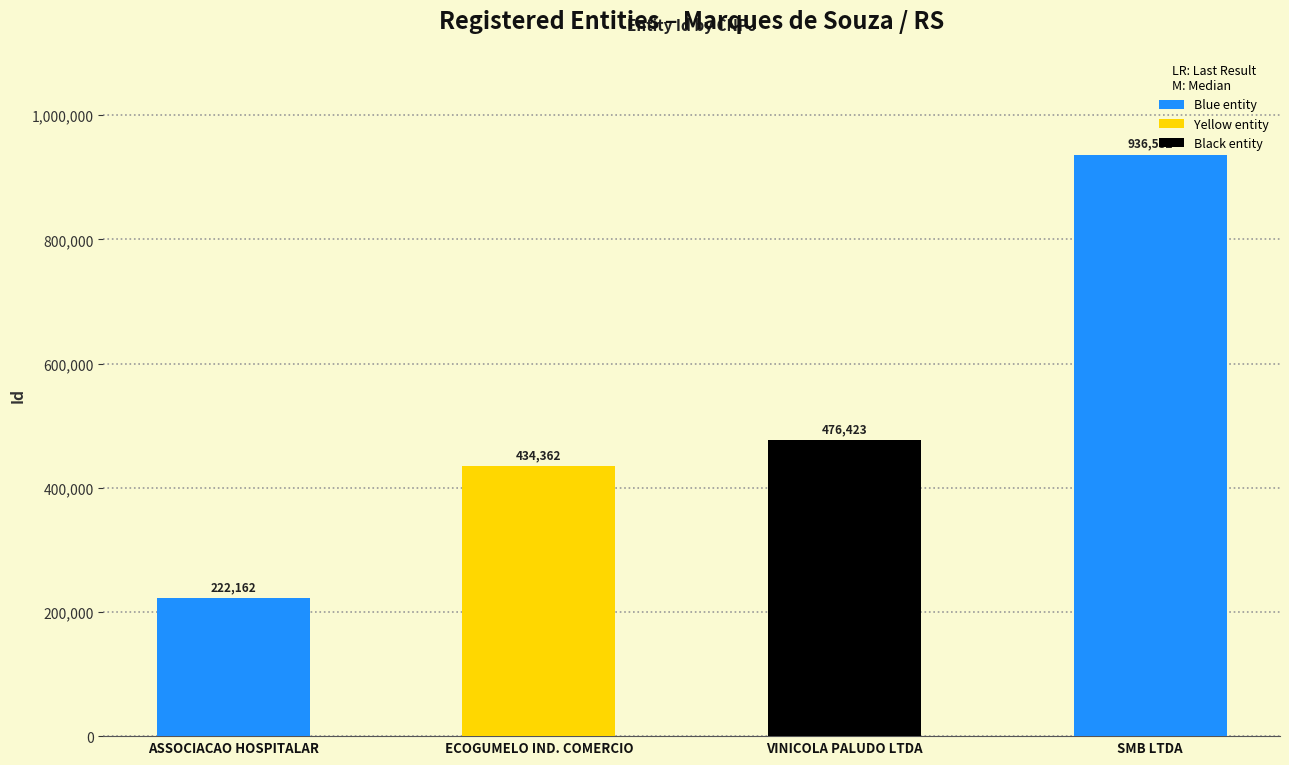

Reading left to right, what are all the values shown in this chart?

ASSOCIACAO HOSPITALAR=222162	ECOGUMELO IND. COMERCIO=434362	VINICOLA PALUDO LTDA=476423	SMB LTDA=936532